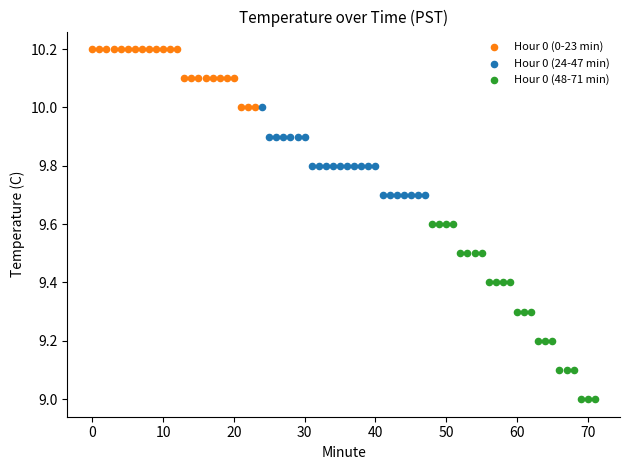

Which series reaches the maximum Y coordinate?

Hour 0 (0-23 min)